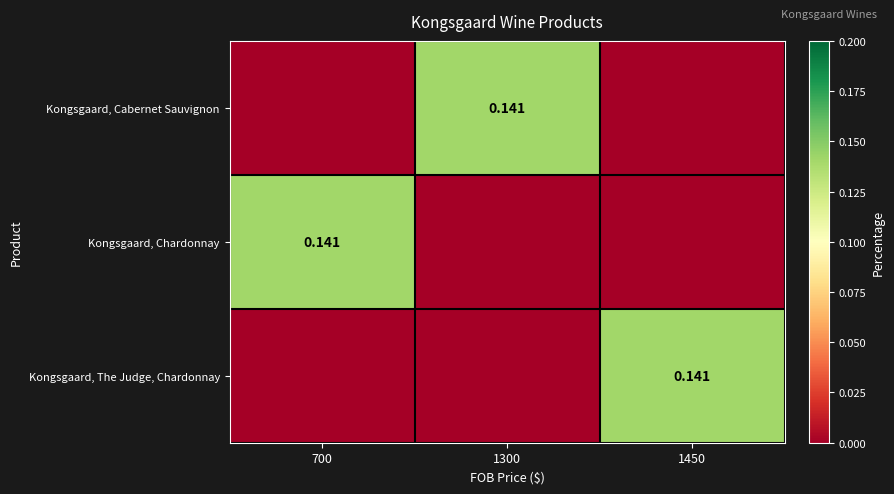

Which series has the widest spread of values?

Kongsgaard, Cabernet Sauvignon